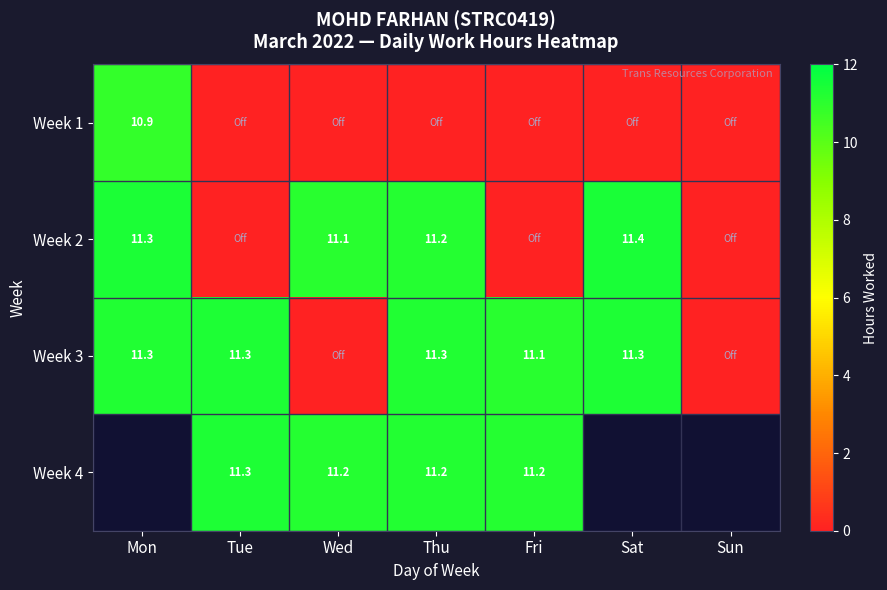

Is the value of Week 4 at Tue greater than the value of Week 2 at Sat?

No